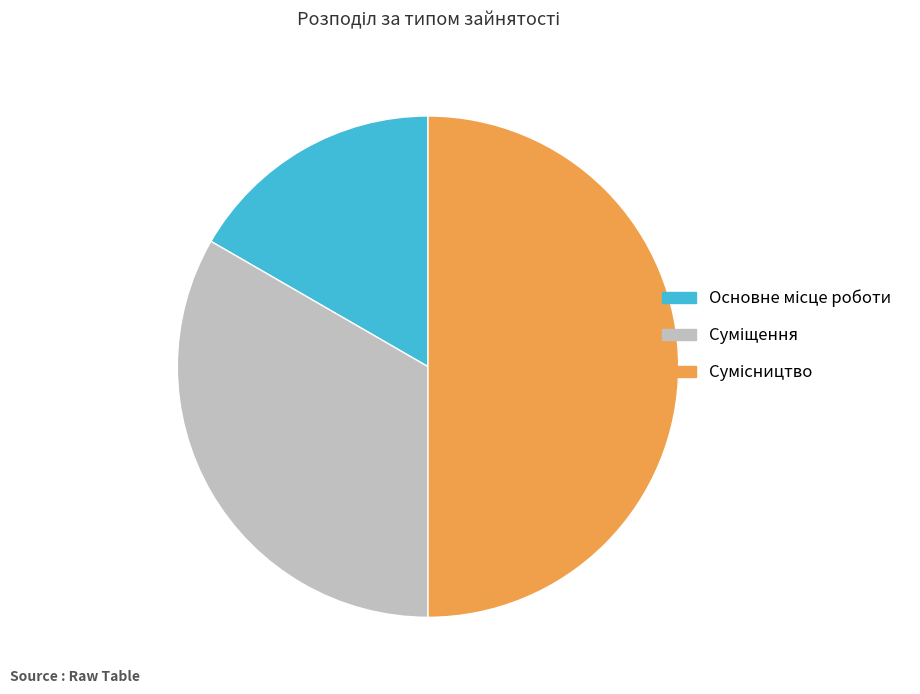

Rank the categories by value from highest to lowest.

Сумісництво, Суміщення, Основне місце роботи